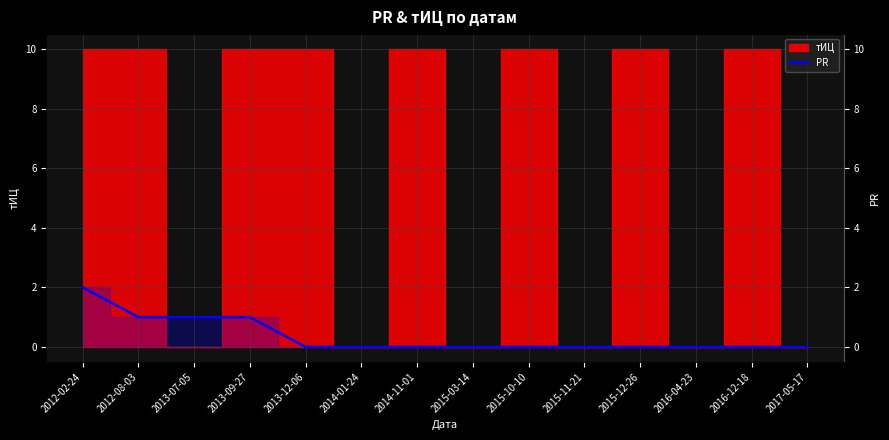

Rank the categories by value from lowest to highest.

2013-12-06, 2014-01-24, 2014-11-01, 2015-03-14, 2015-10-10, 2015-11-21, 2015-12-26, 2016-04-23, 2016-12-18, 2017-05-17, 2012-08-03, 2013-07-05, 2013-09-27, 2012-02-24